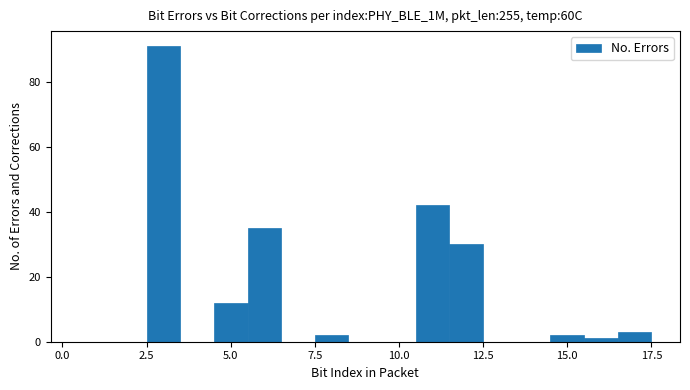

Around what value on the x-axis is the tallest bar? Give the approximate position of its centre, as read against the axis.

3.0